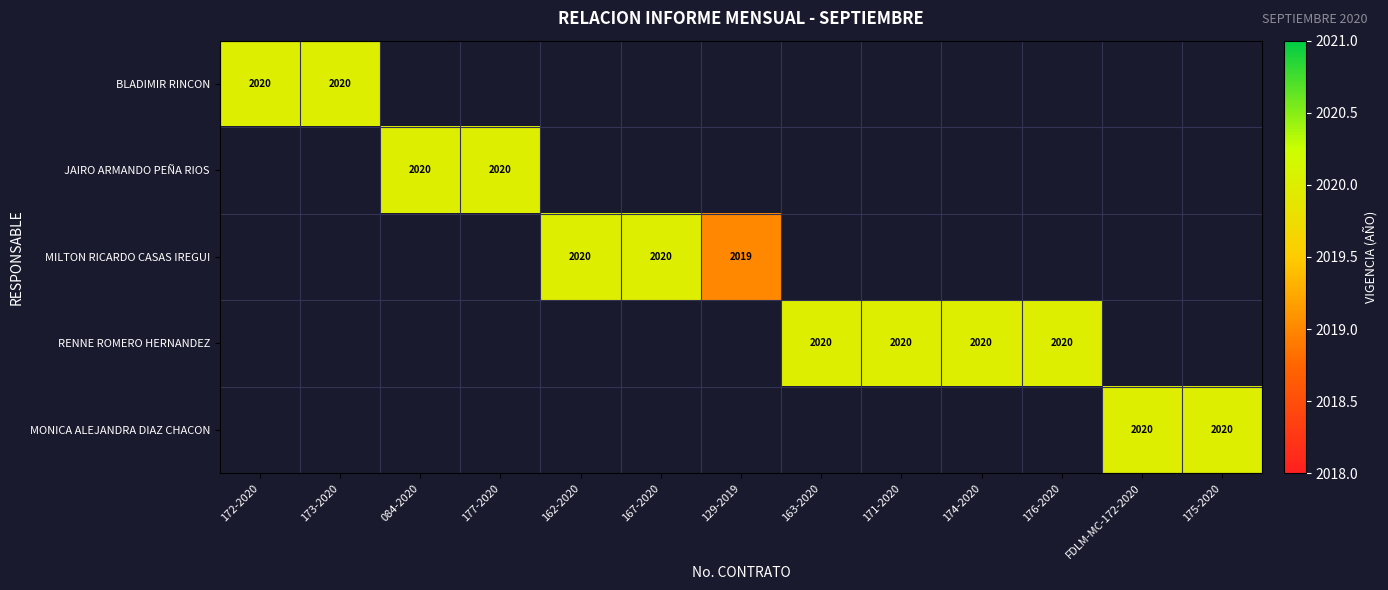

True or false: RENNE ROMERO HERNANDEZ has a value of 2020 at 171-2020.

True